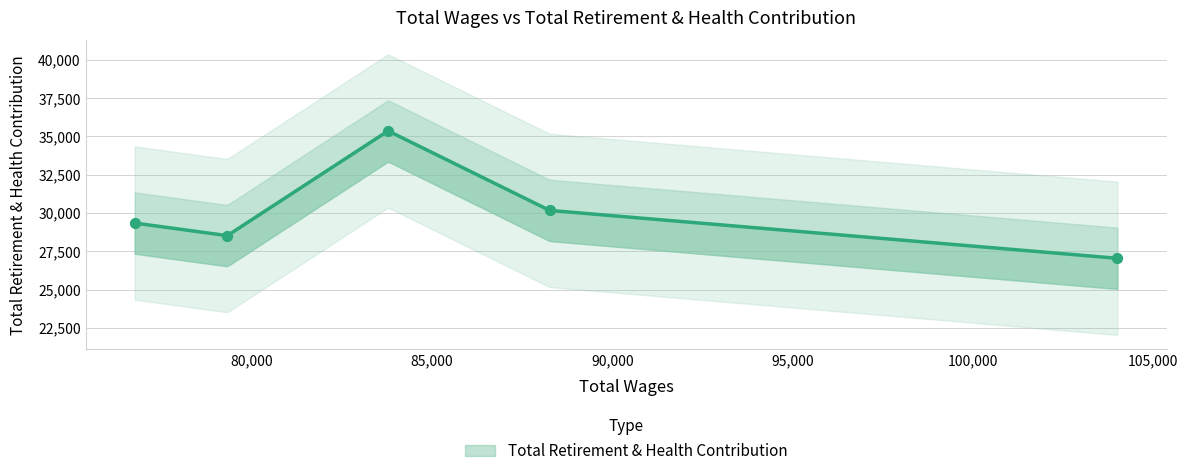

Which has a higher value, 88260.0 or 83781.0?

83781.0